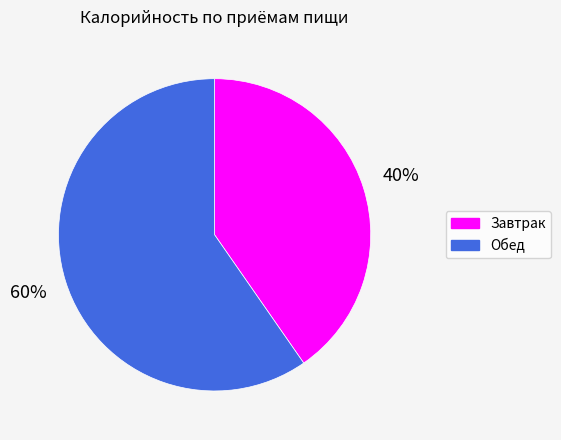

To the nearest percent, what is the average slice percentage?

50%